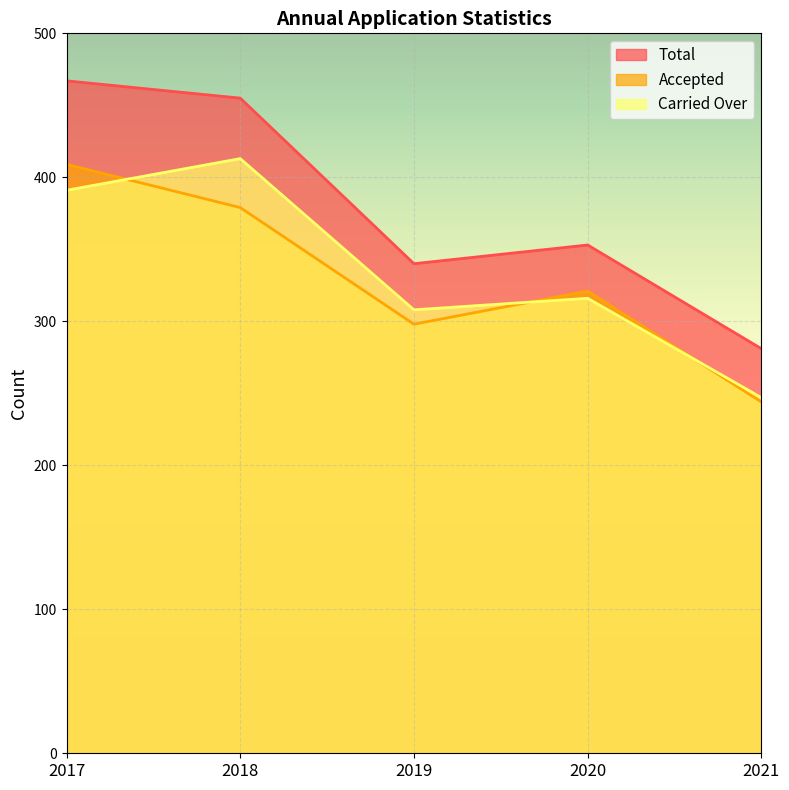

List the series in order of their peak value, highest first.

Total, Carried Over, Accepted